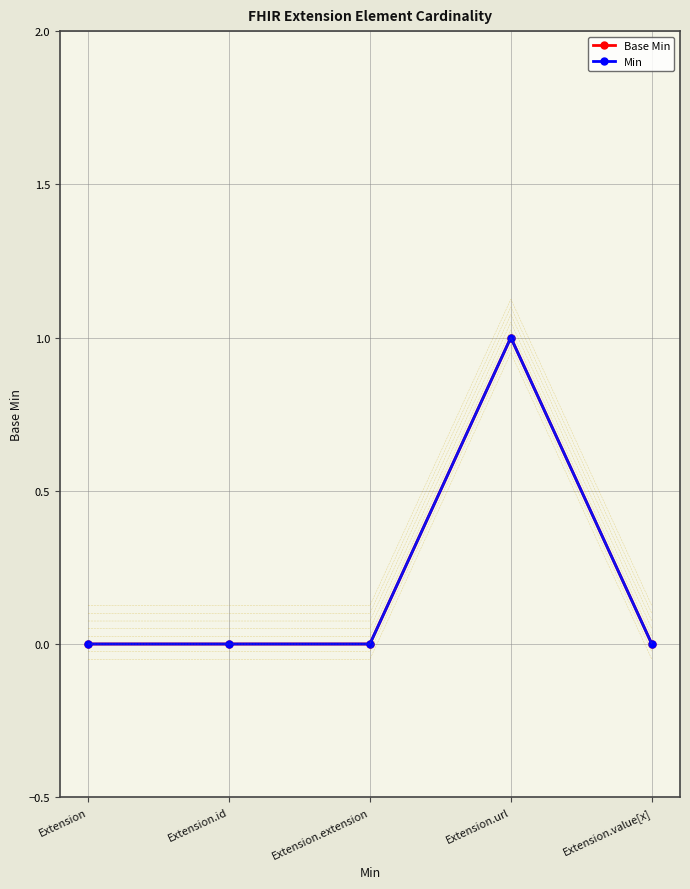

Count the Min values in the range 0 to 1.

5